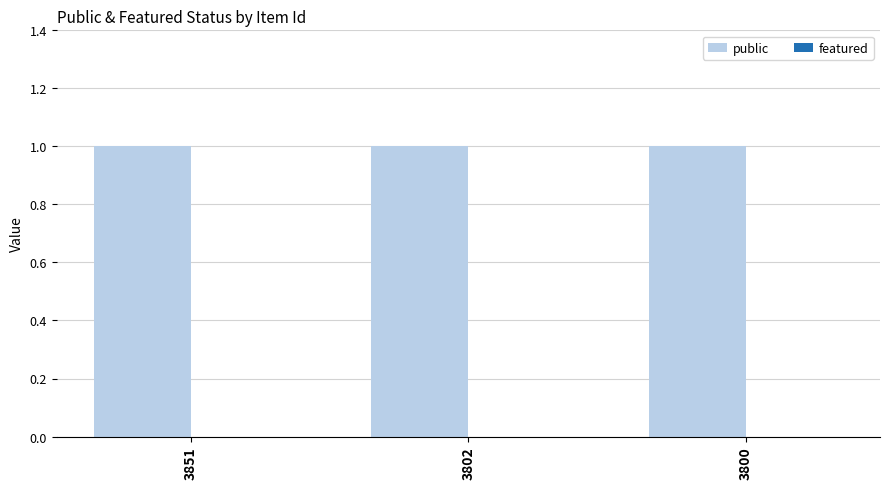

Reading left to right, transcribe all the data shown in this chart.

public: 1	1	1
featured: 0	0	0